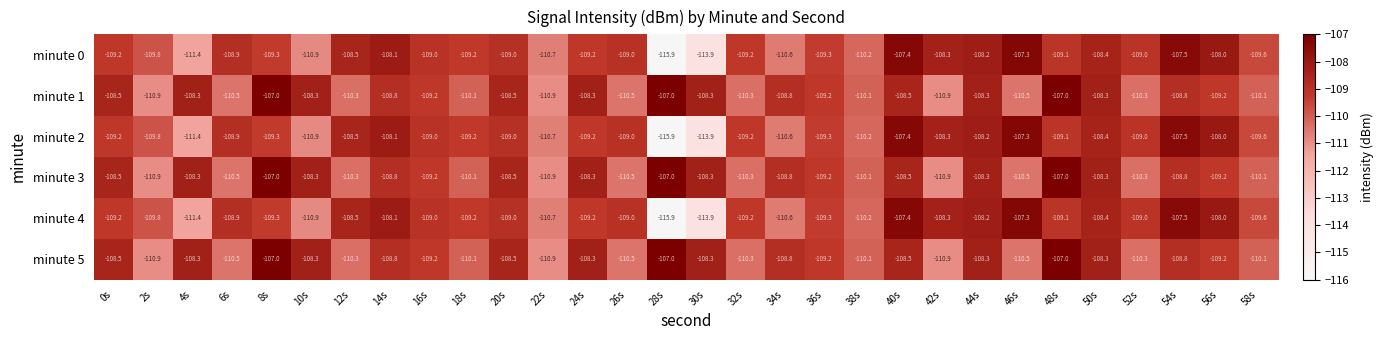

Is it true that minute 4 equals -39.5 at 32s?

False